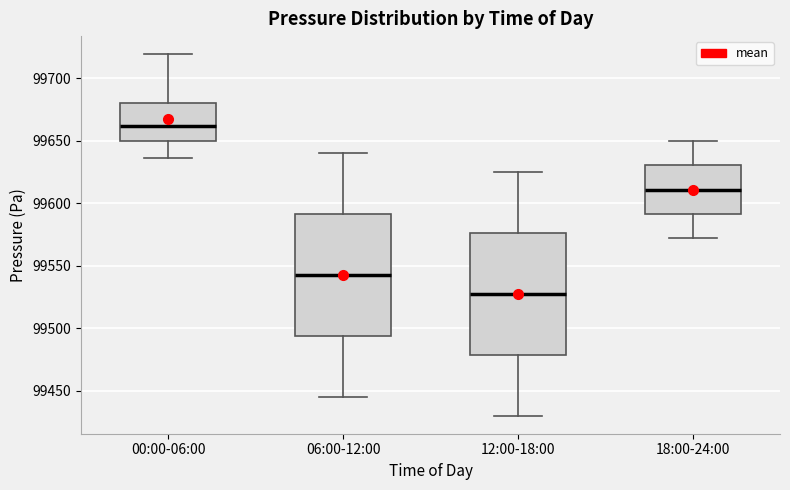

Reading left to right, read every box against the y-axis: the position of its median line, the range the box covers, and the ends of its whiskers. The values are not printed on the chart, so give them approximately, as read against the axis.

00:00-06:00: median 99660, box 99650 to 99680, whiskers 99635 to 99720
06:00-12:00: median 99545, box 99495 to 99590, whiskers 99445 to 99640
12:00-18:00: median 99530, box 99480 to 99575, whiskers 99430 to 99625
18:00-24:00: median 99610, box 99590 to 99630, whiskers 99570 to 99650